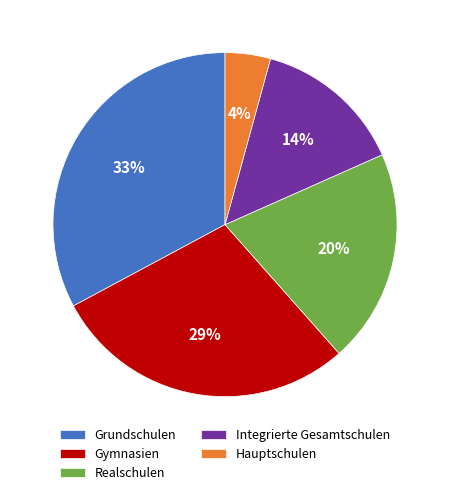

The Gymnasien slice represents 29% of the pie. True or false?

True